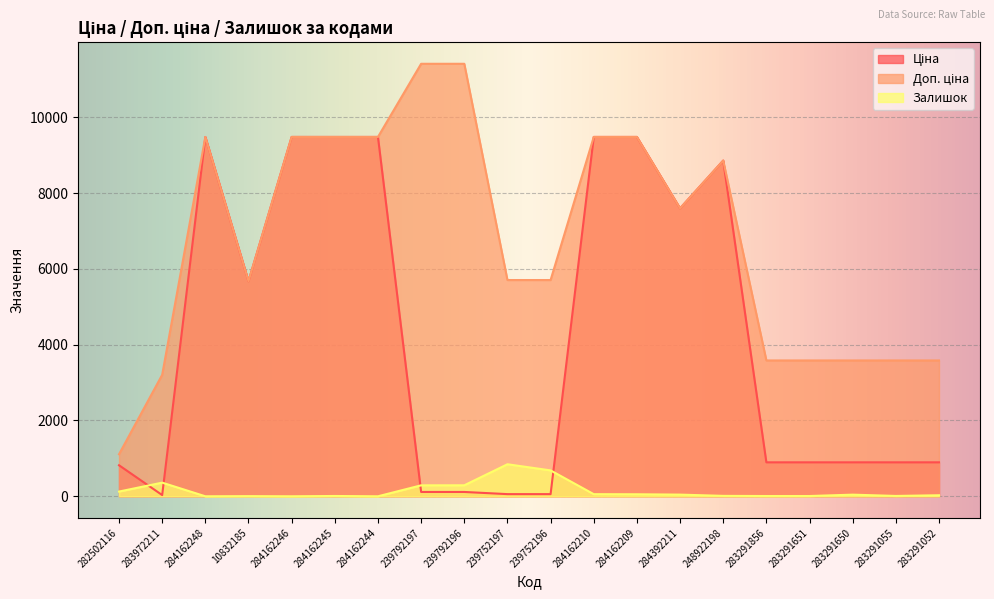

What is the average value of the Доп. ціна series?

6773.5